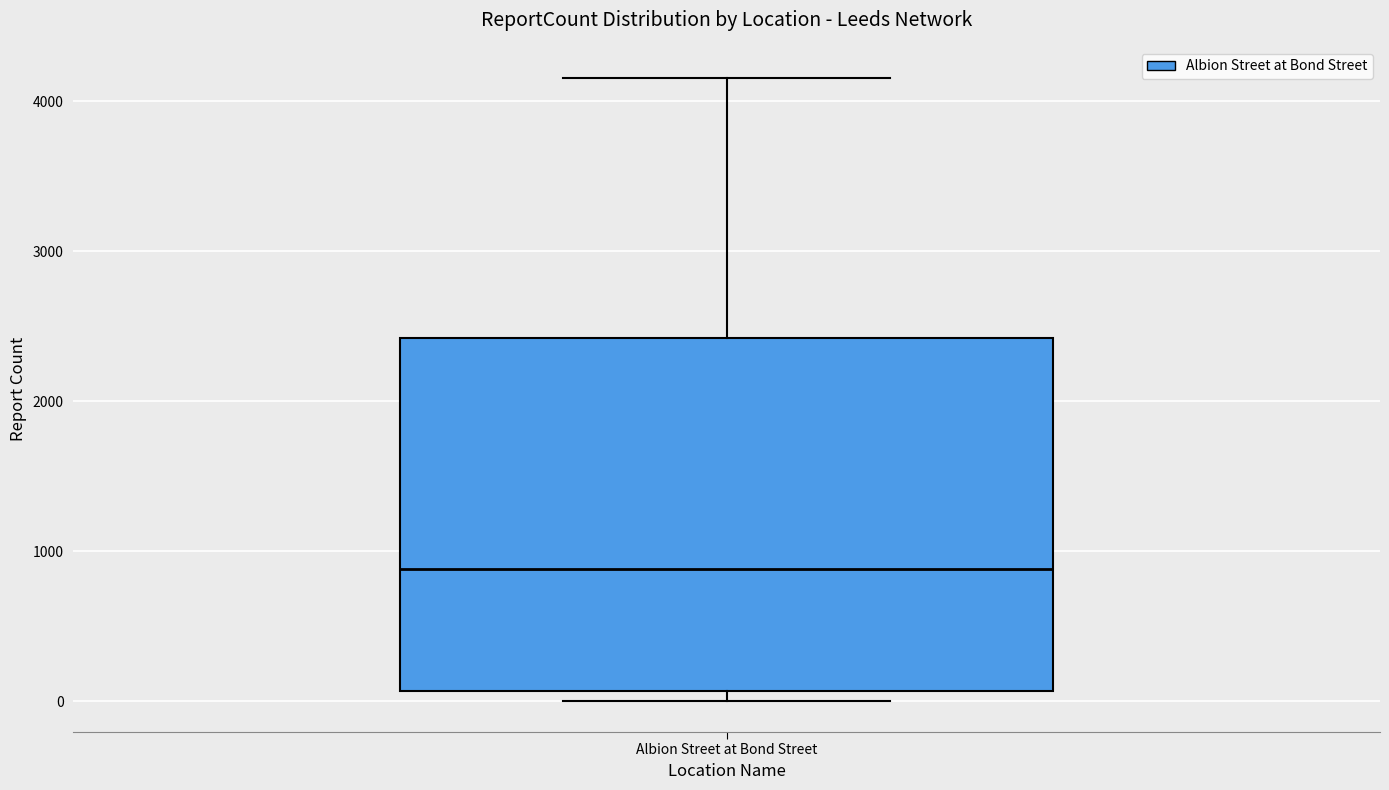

Read this box plot against the y-axis: the position of the median line, the range covered by the box, and the ends of both whiskers. The values are not printed on the chart, so give them approximately, as read against the axis.

median 900, box 100 to 2400, whiskers 0 to 4200